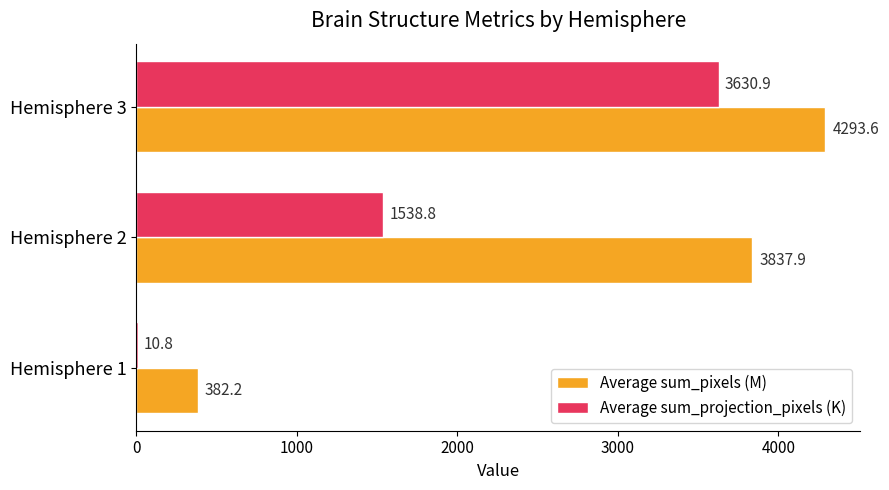

Between Hemisphere 2 and Hemisphere 3, which series saw the biggest shift?

Average sum_projection_pixels (K)